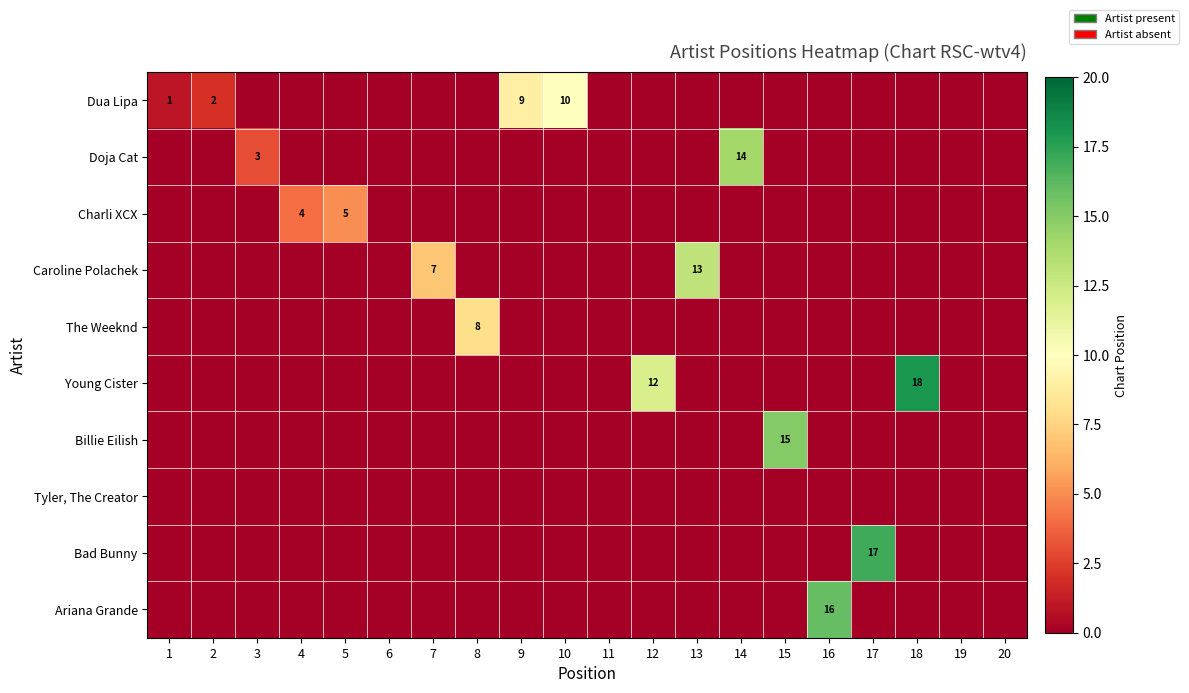

At how many categories does at least one series exceed 13?

5